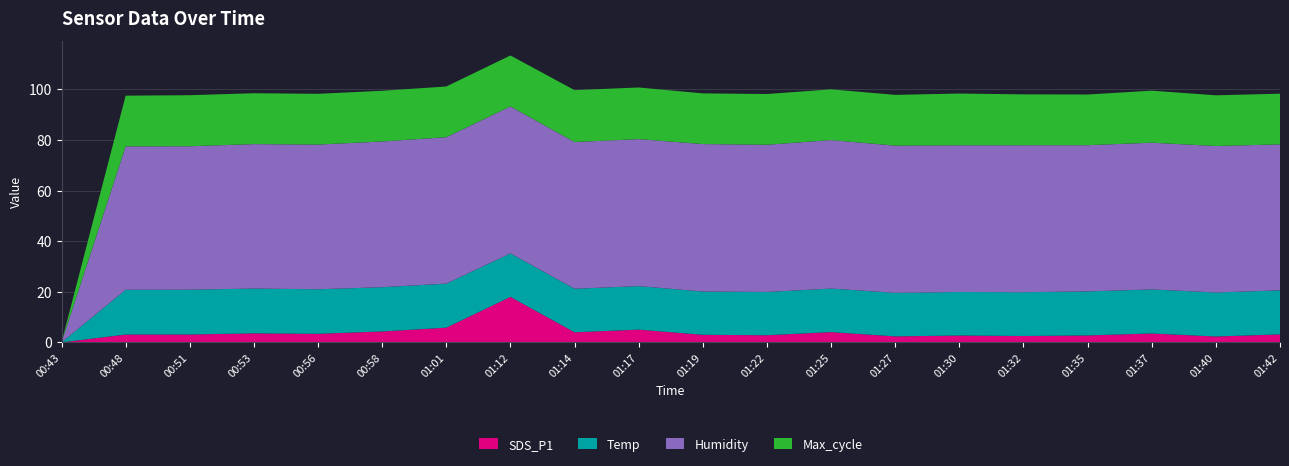

What is the total value across all series at 00:48?

97.5